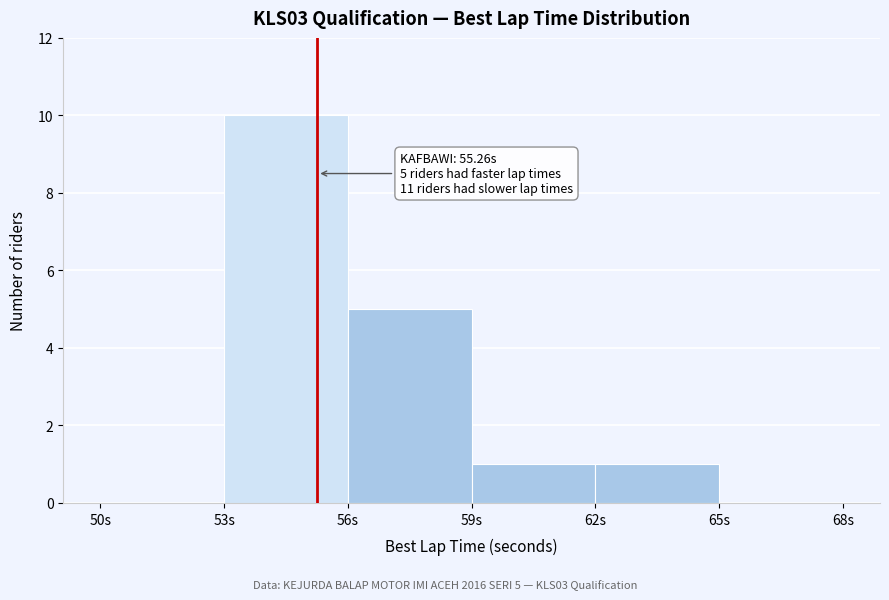

Which range on the x-axis has the tallest bar?

53 to 56